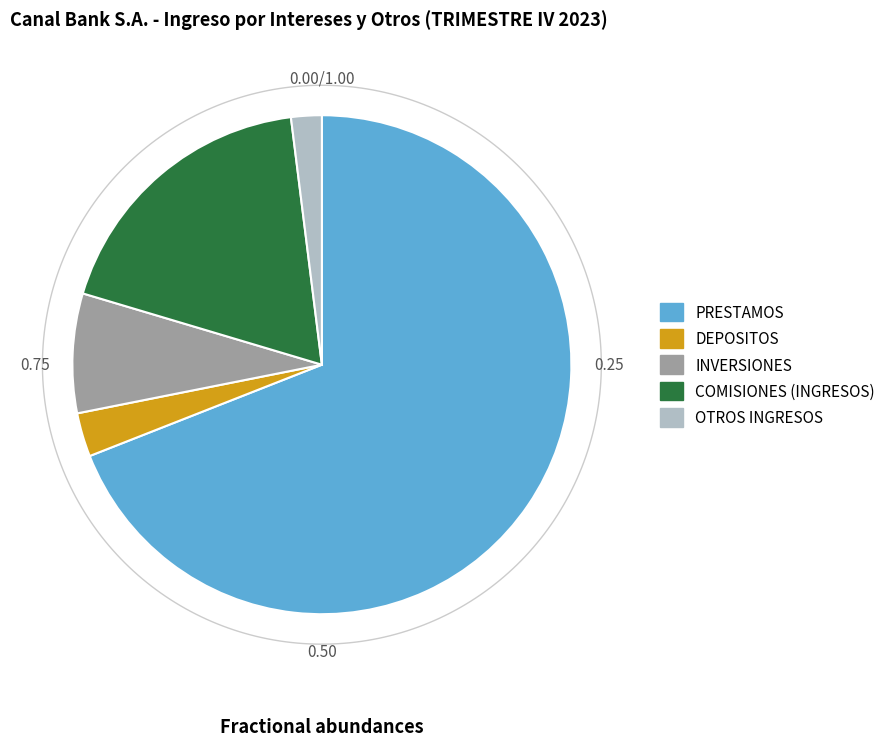

What is the change in value from INVERSIONES to COMISIONES (INGRESOS)?

+4376643.0